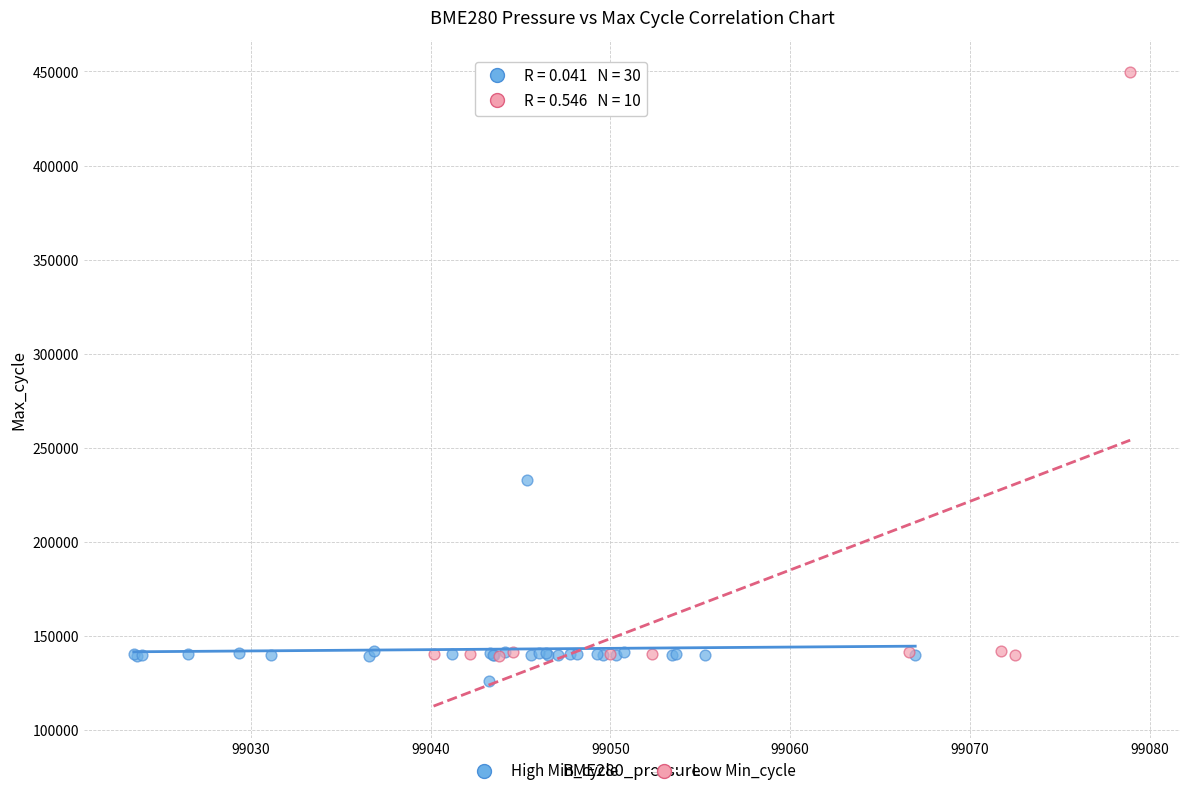

Which series has the largest Y range (max minus min)?

Low Min_cycle